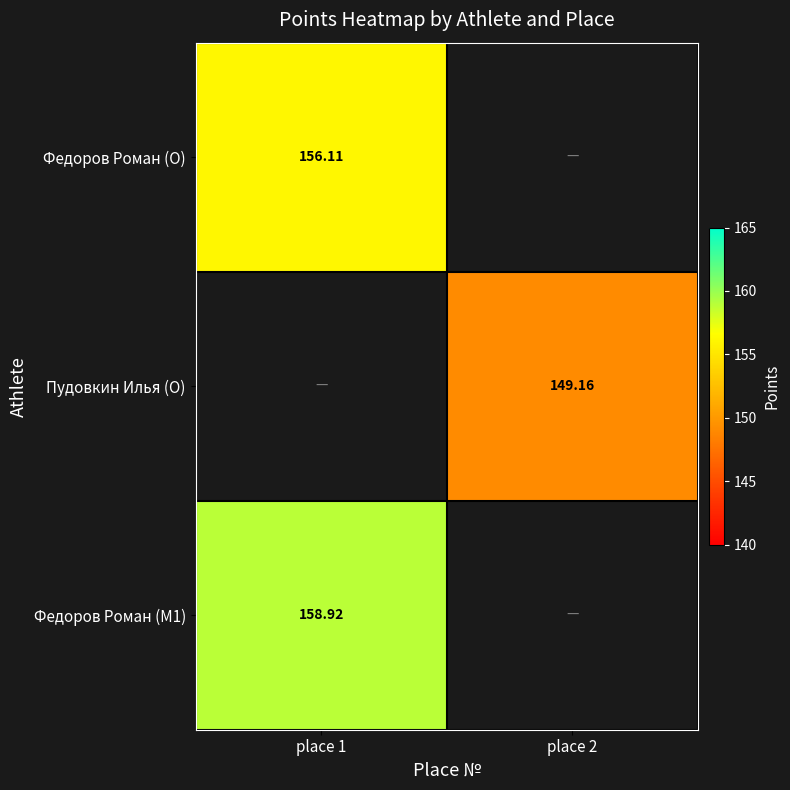

Is the value of Федоров Роман (O) at place 1 greater than the value of Пудовкин Илья (O) at place 2?

Yes